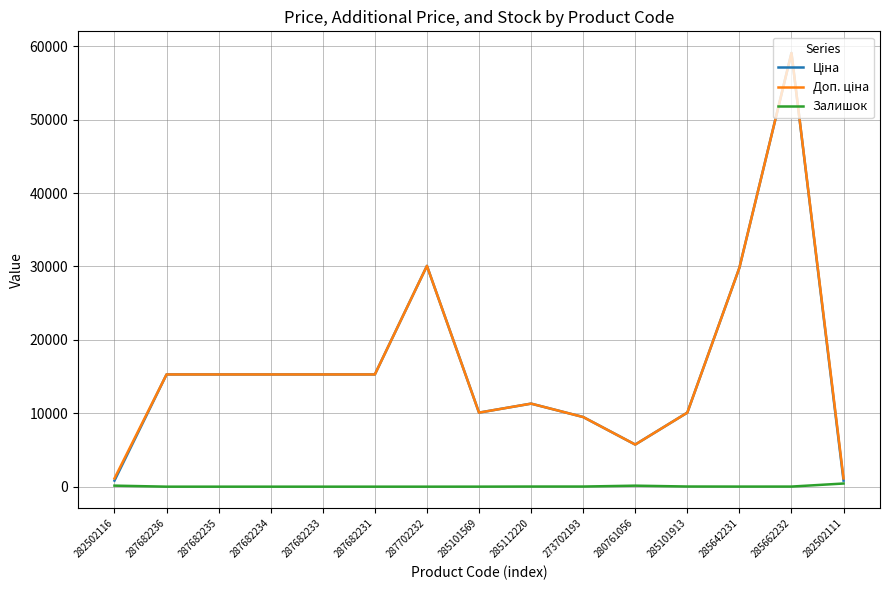

True or false: Залишок has a value of 0.0 at 287682234.

True